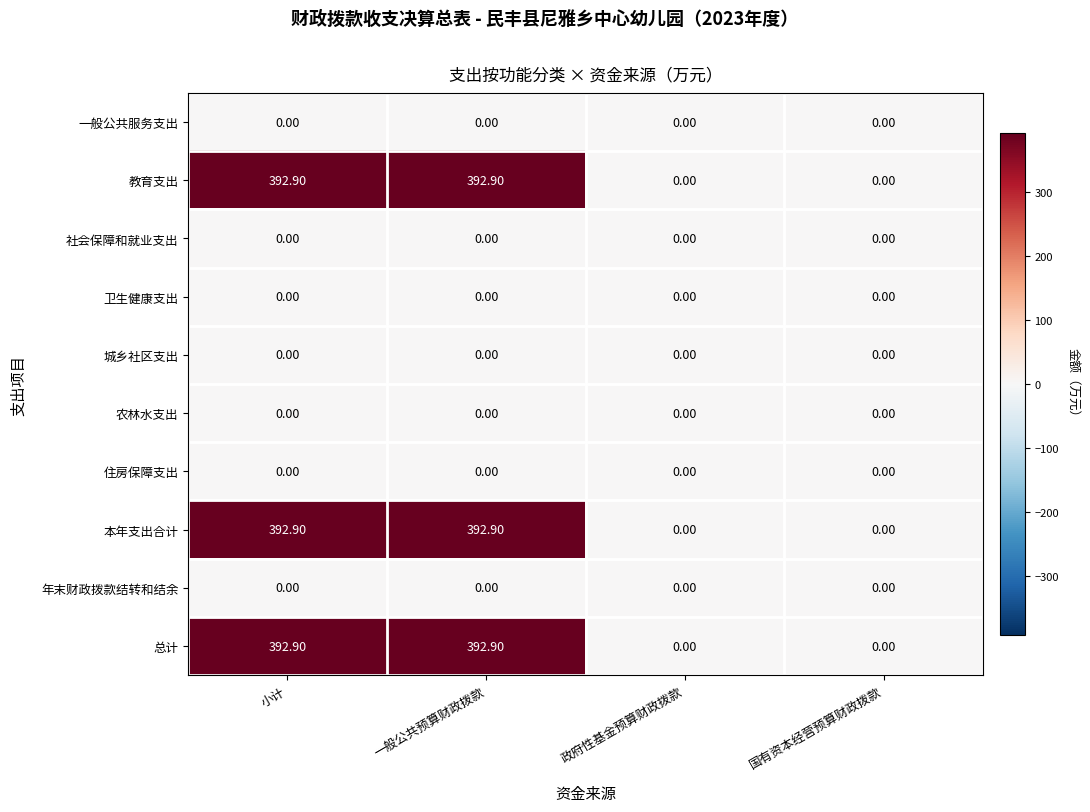

Count the number of data series in this chart.

10